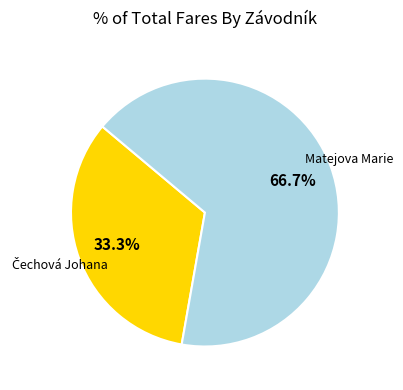

Does any single category account for the majority?

Yes